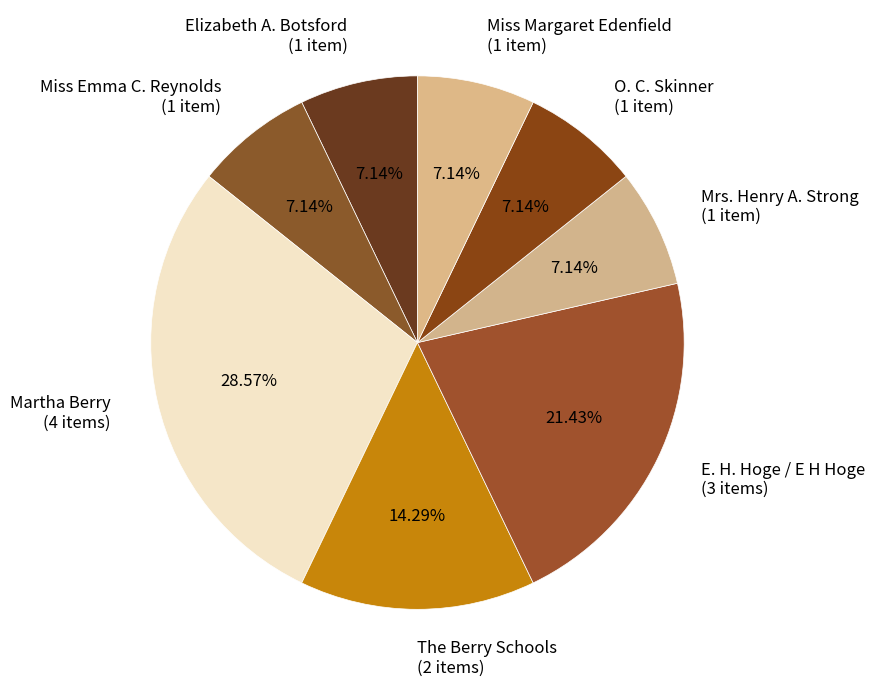

What percentage is the Elizabeth A. Botsford slice, to the nearest percent?

7%